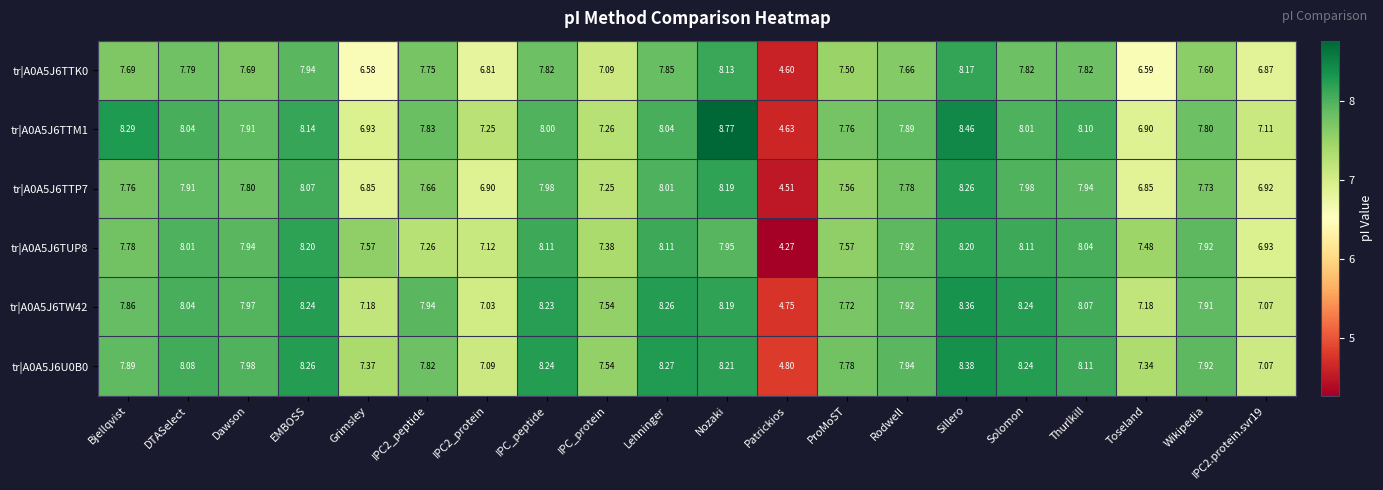

At which label does tr|A0A5J6TW42 first exceed 7?

Bjellqvist